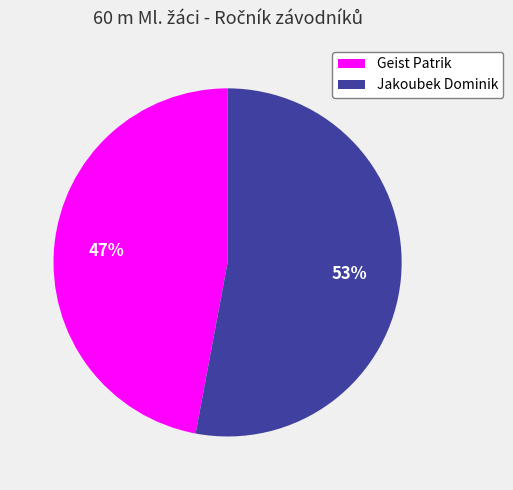

The Geist Patrik slice represents 41% of the pie. True or false?

False